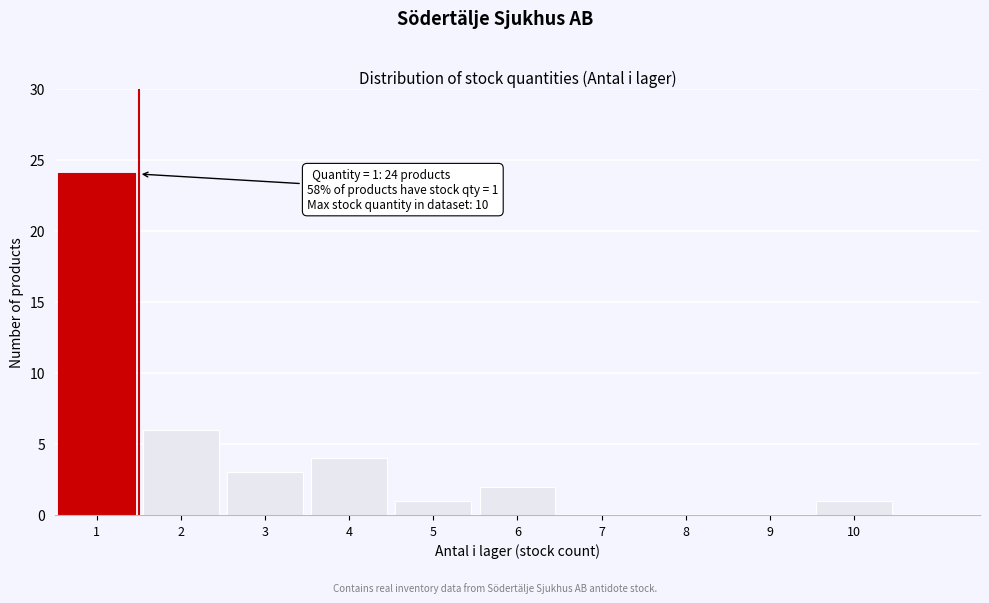

Reading left to right, extract all data points from this chart.

1=24	2=6	3=3	4=4	5=1	6=2	7=0	8=0	9=0	10=1